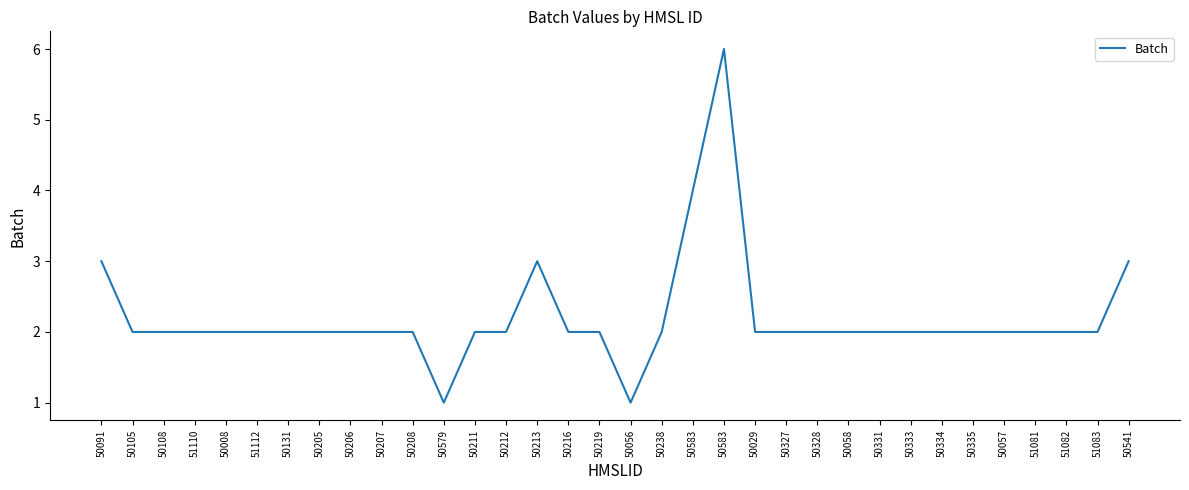

Read the value at 50333.

2